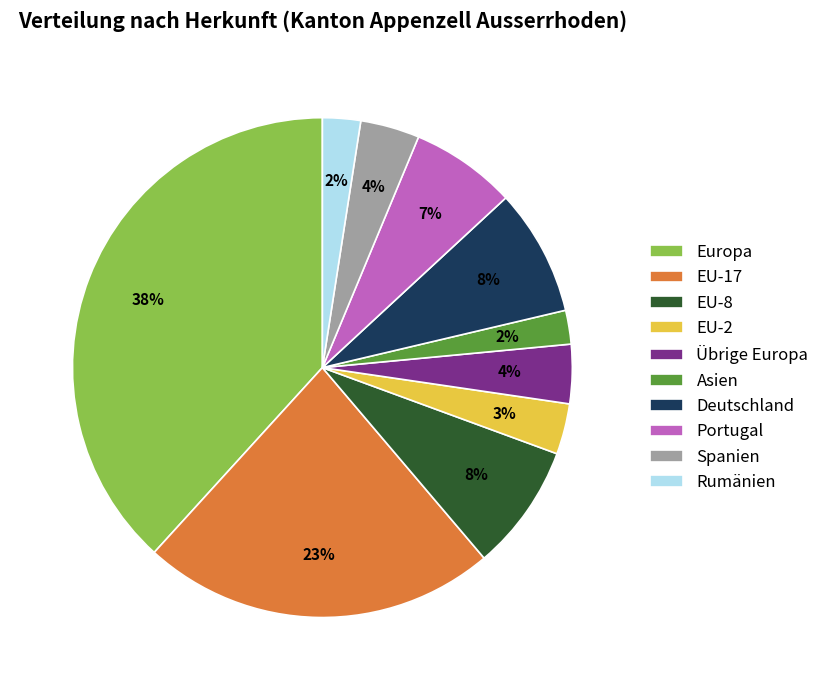

What percentage is the EU-8 slice, to the nearest percent?

8%